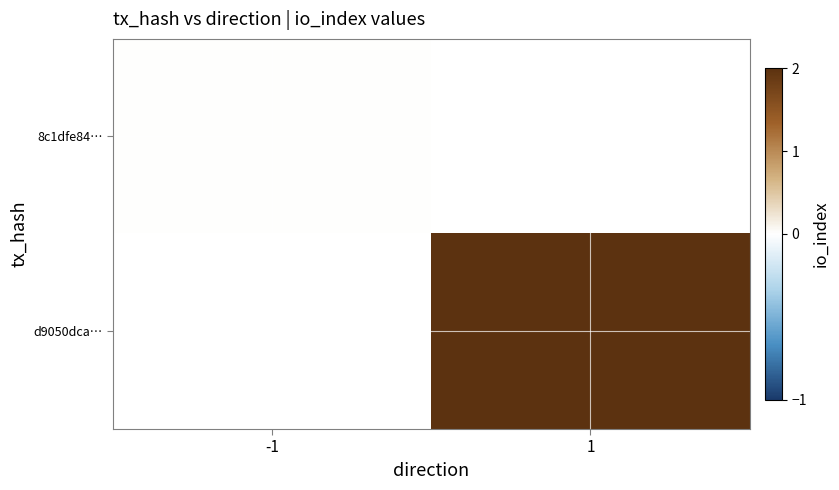

Which category has the lowest value in the 8c1dfe84… series?

-1